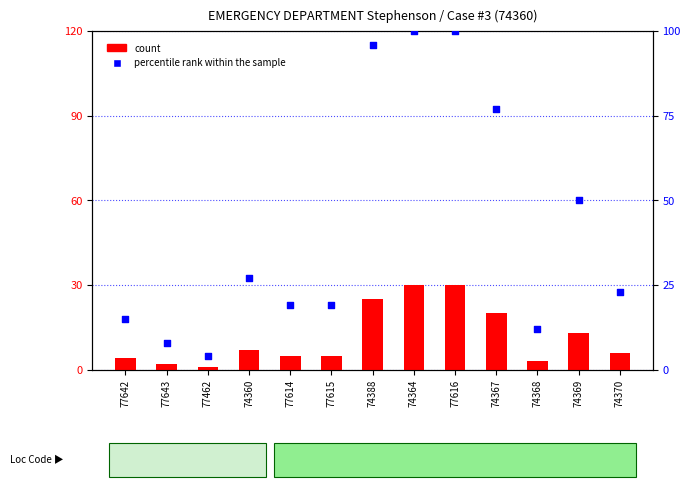

Which series reaches the maximum Y coordinate?

percentile rank within the sample